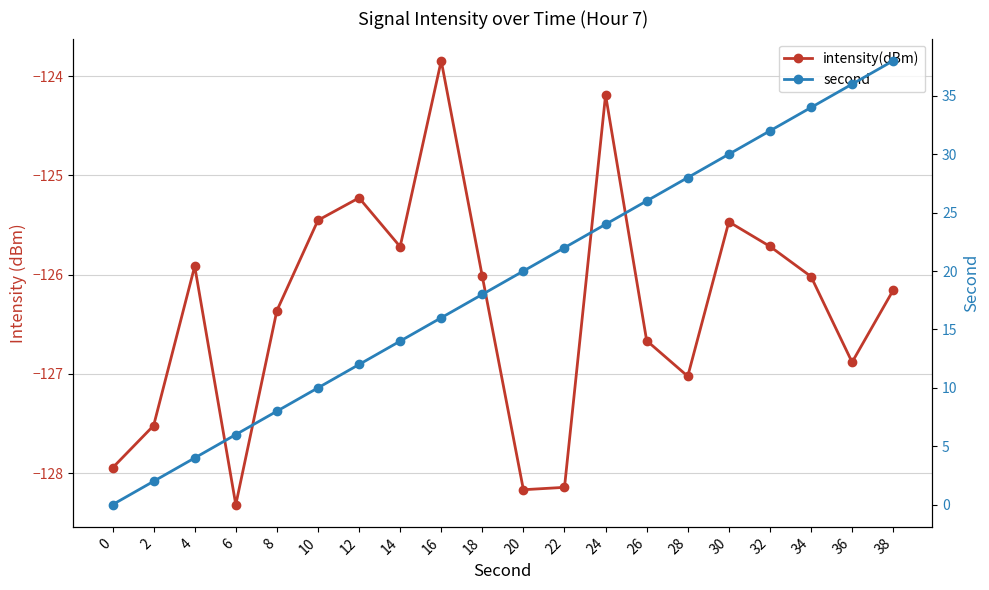

Rank the series by their maximum value, from lowest to highest.

intensity(dBm), second